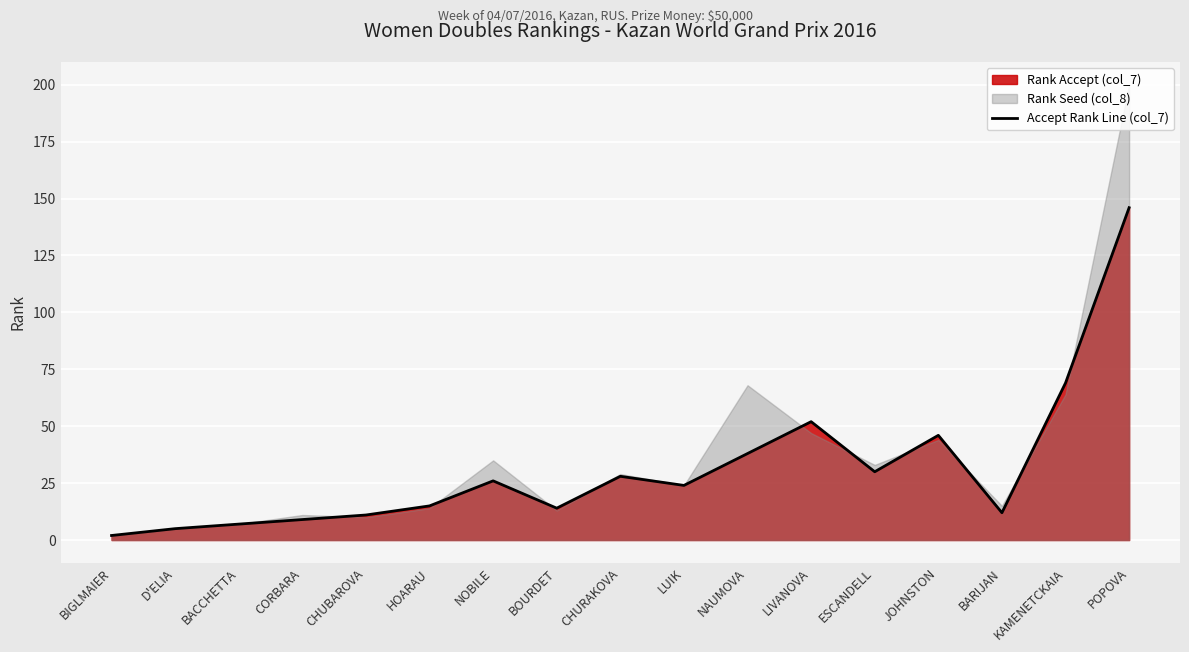

How many data points does each series have?

17